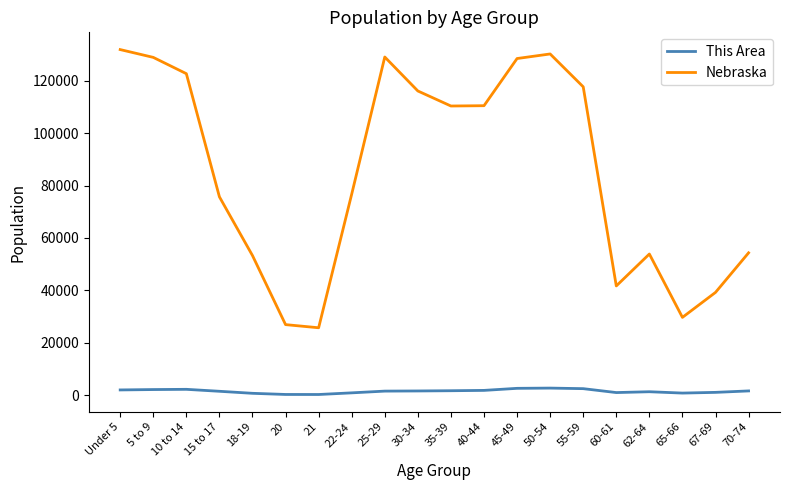

At how many categories does at least one series exceed 98721?

10